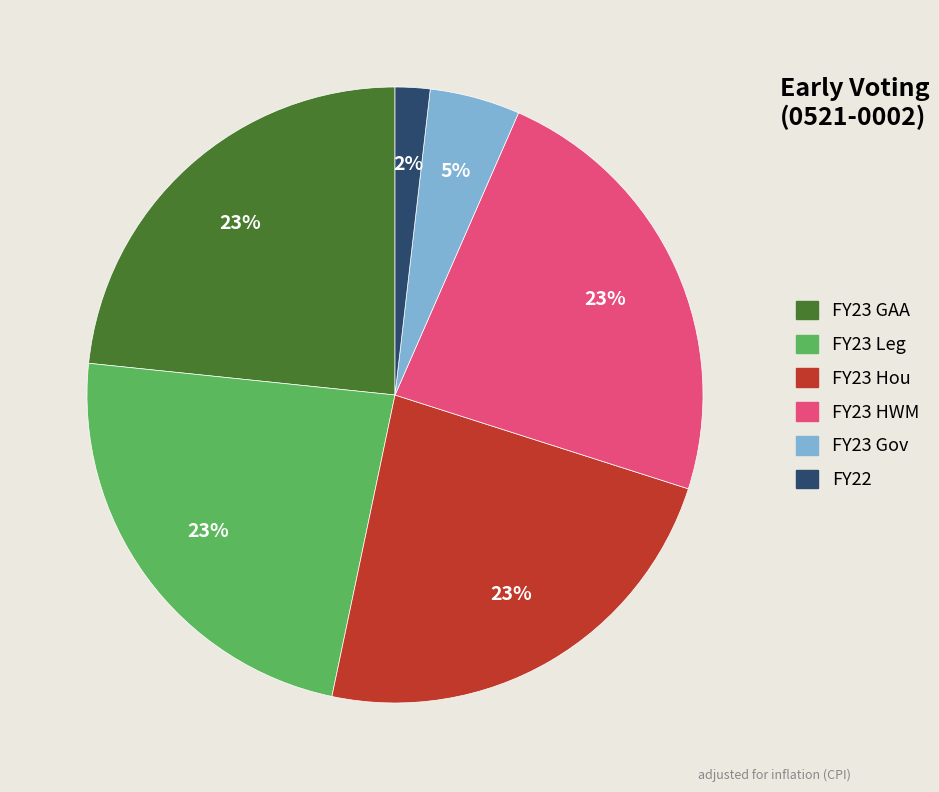

What is the smallest slice in the pie chart?

FY22